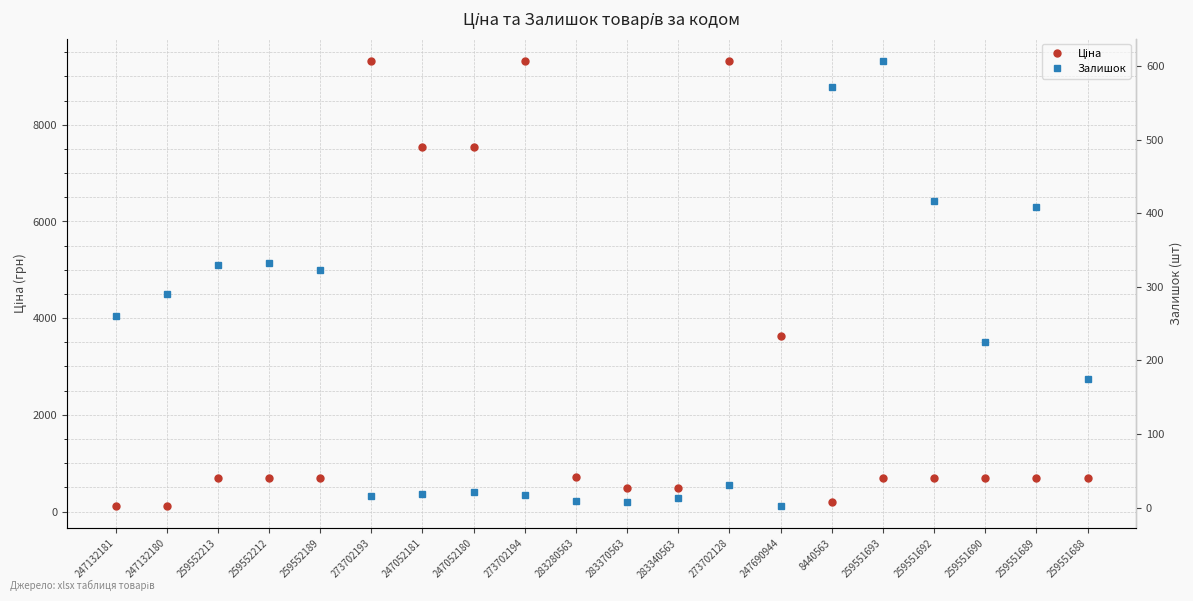

What is the value of the Ціна point at the 15th from the left?

201.3